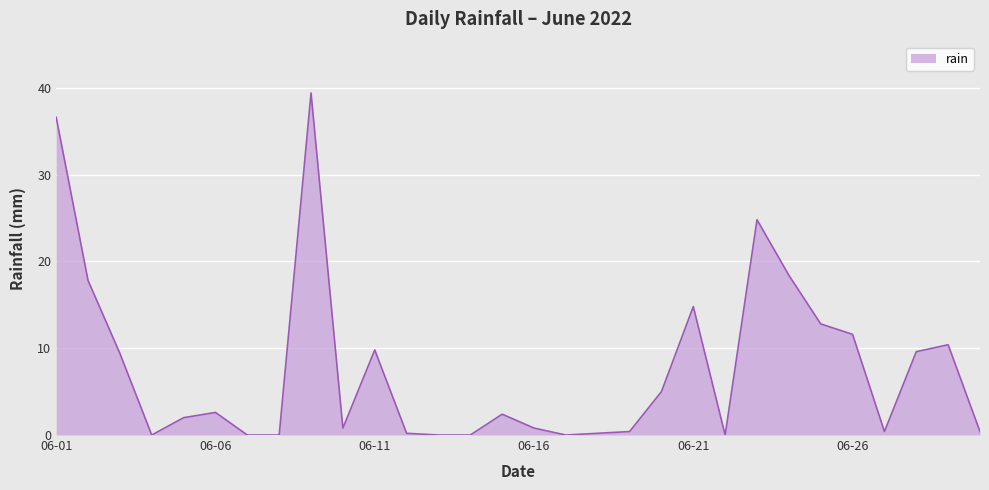

What is the maximum value shown in the chart?

39.4